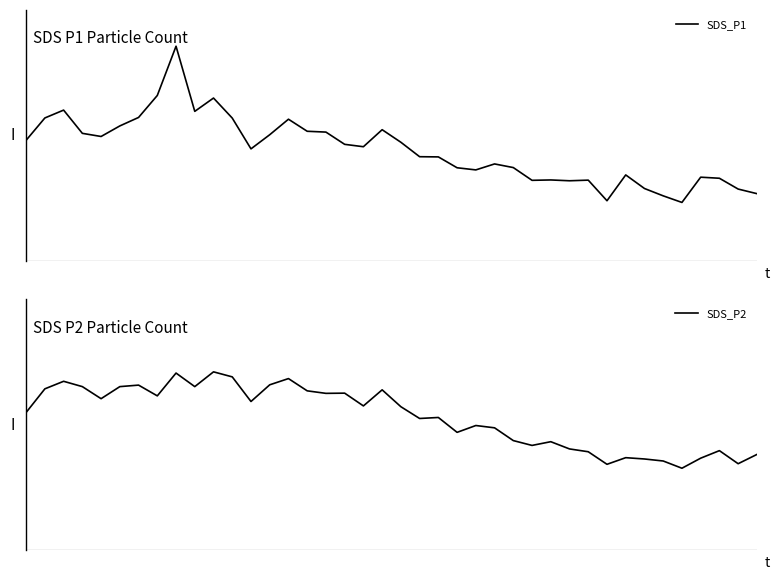

True or false: SDS_P1 has more than 0 points higher than both neighbors.

True